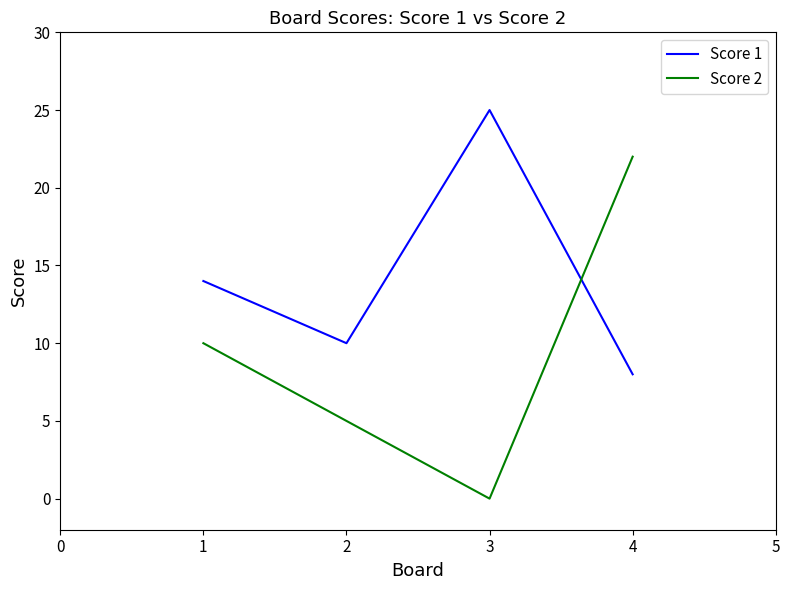

Is it true that Score 1 equals 3 at 3?

False